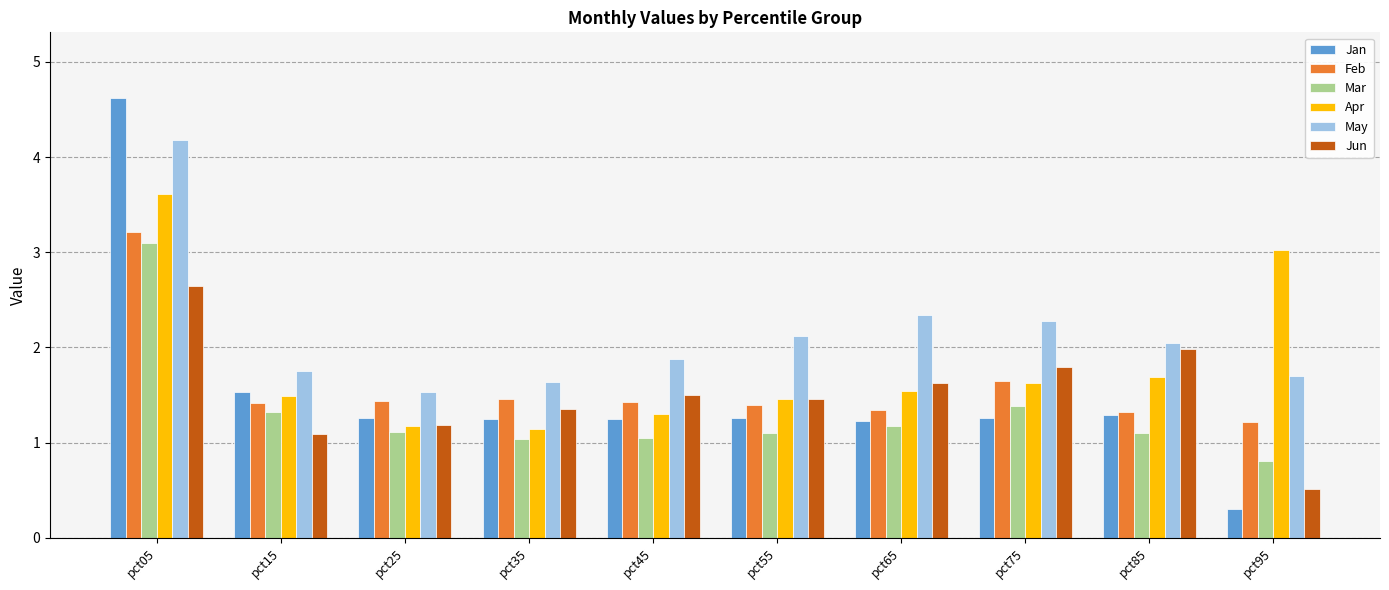

What is the value of the May bar at the 5th from the left?

1.9